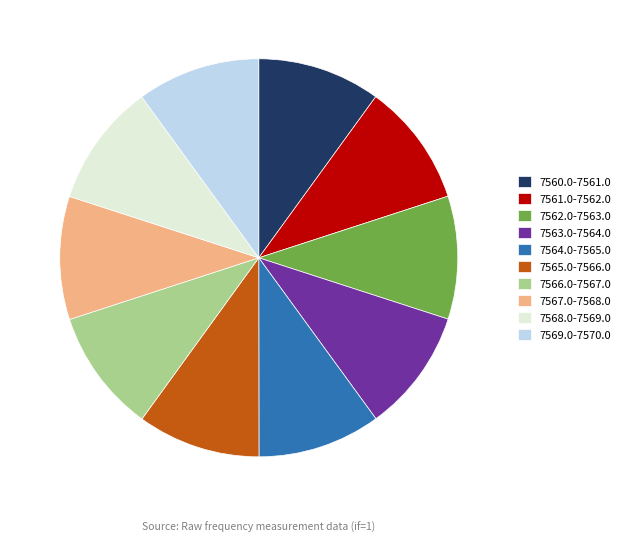

Is 7569.0-7570.0 the majority of the pie?

No